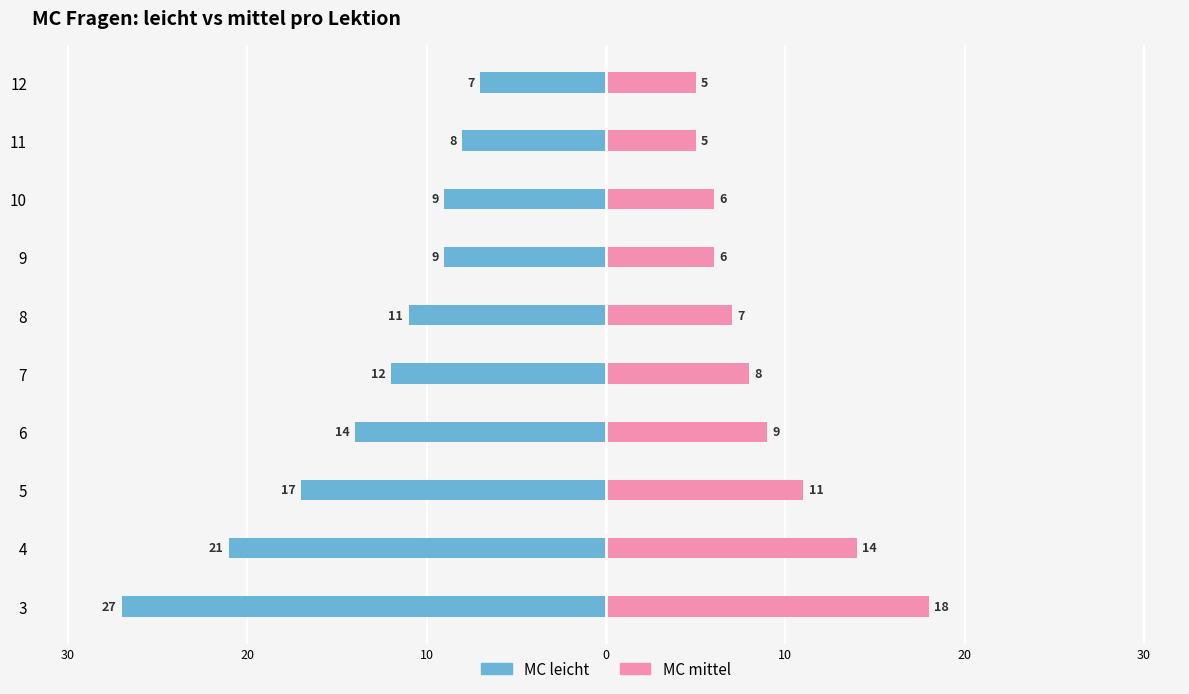

How many values in the MC leicht series are below -11?

5